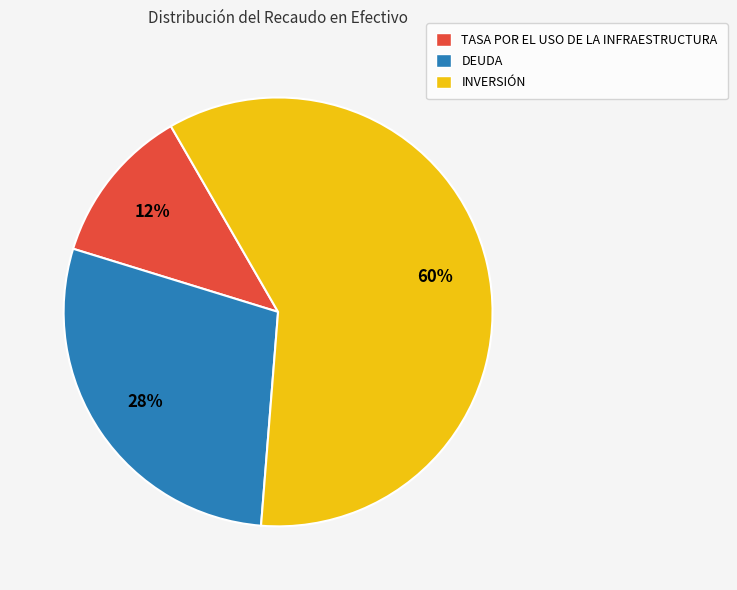

How many segments does this pie chart have?

3